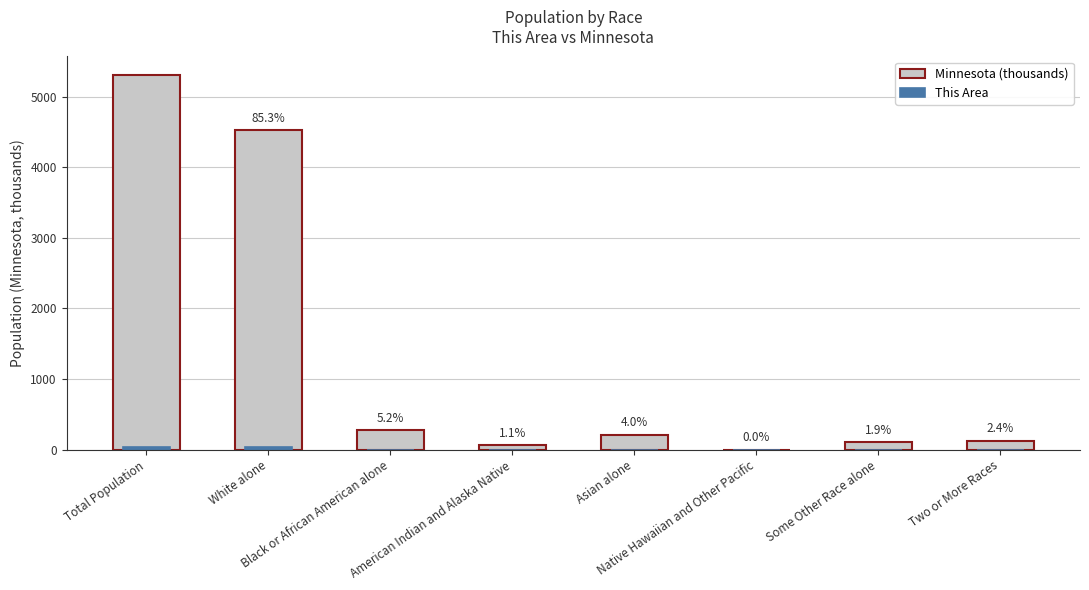

Rank the series by their maximum value, from highest to lowest.

Minnesota (thousands), This Area